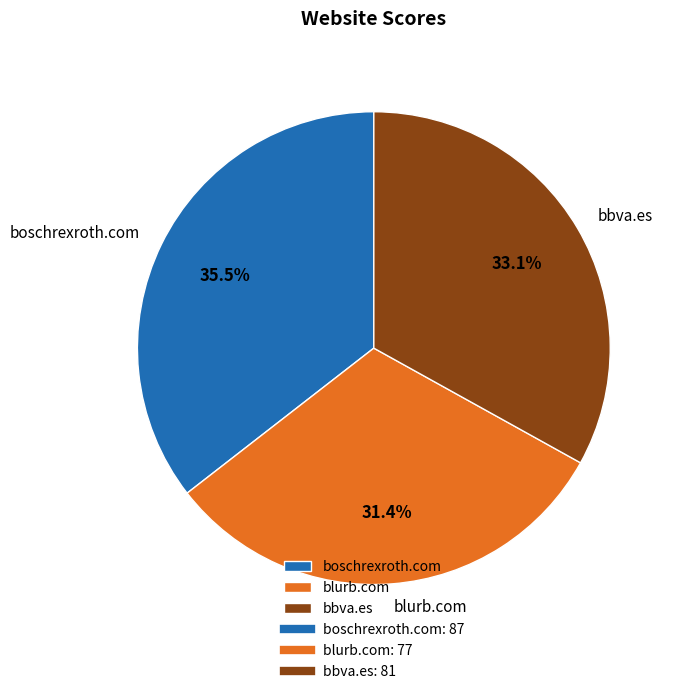

Count the number of slices in the pie.

3